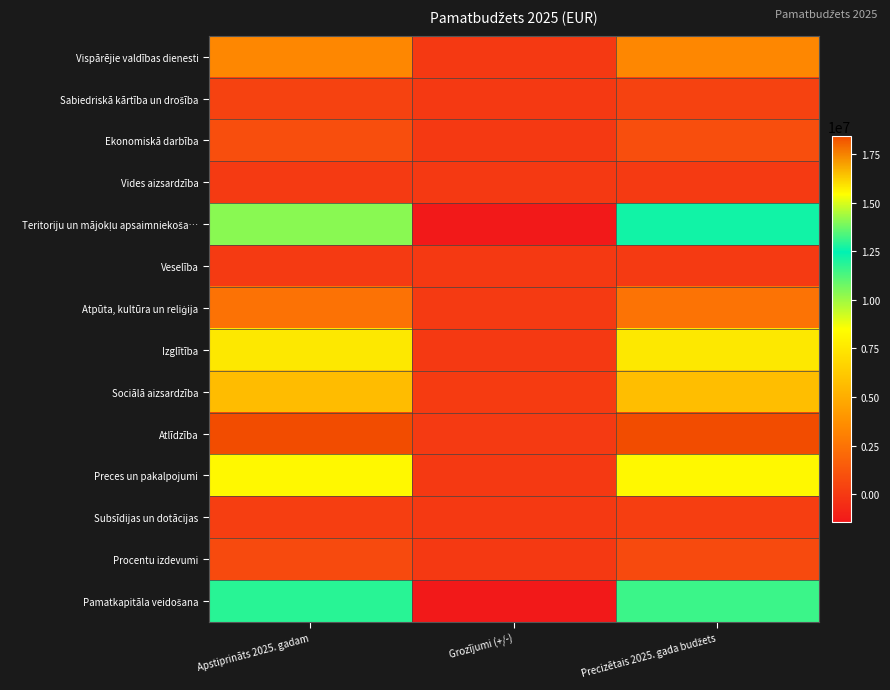

What is the maximum value shown in the chart?

18424760